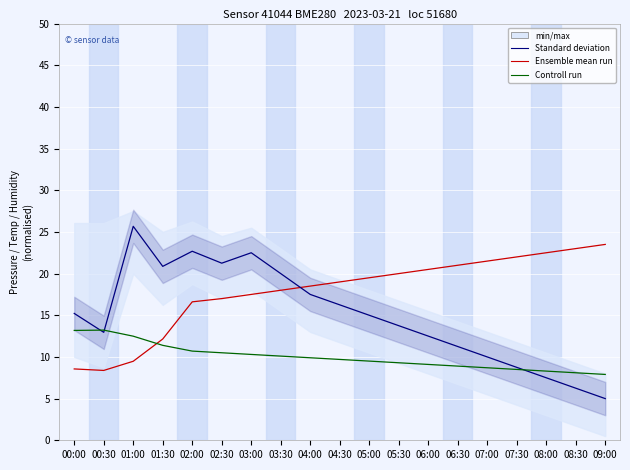

The value of mean run at 00:00 is 8.6. True or false?

True